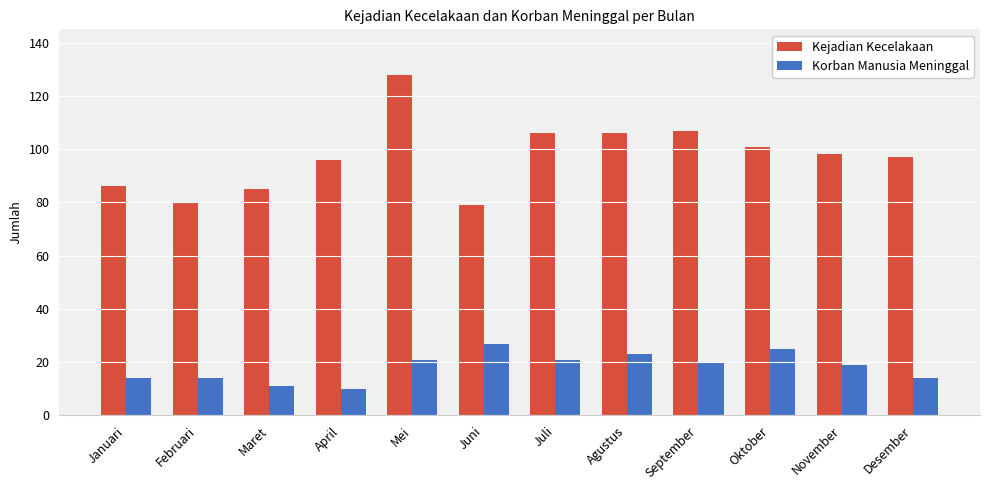

The value of Korban Manusia Meninggal at September is 20. True or false?

True